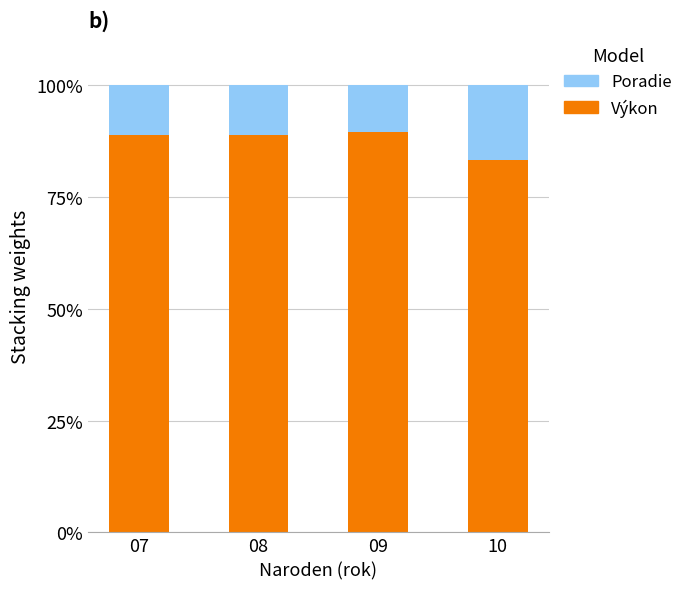

What is the difference between the second highest and second lowest values in the Výkon series?

0.1